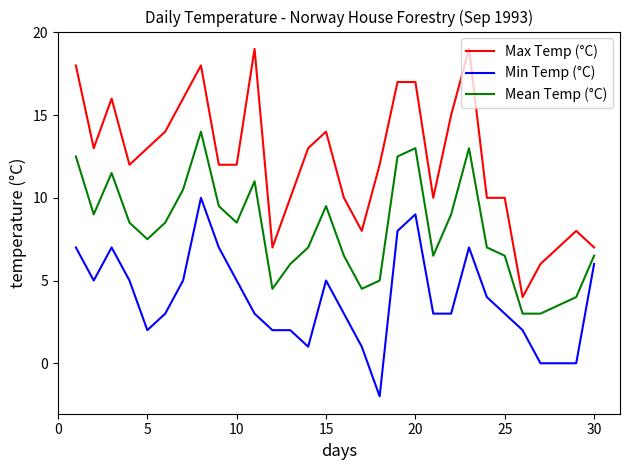

Which series has the widest spread of values?

Max Temp (°C)